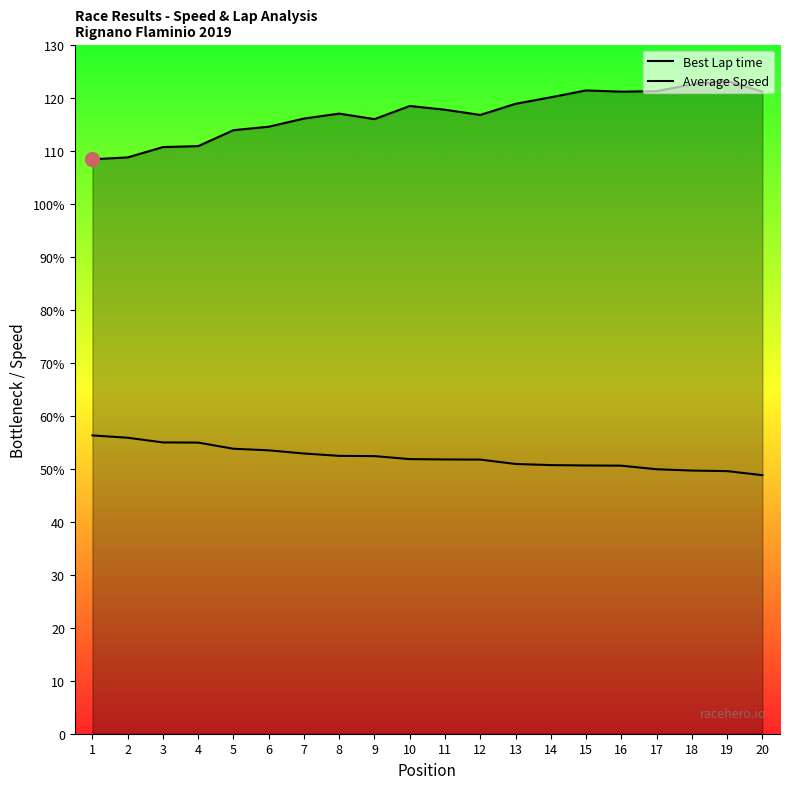

Where is Best Lap time nearest to the value 115?

6